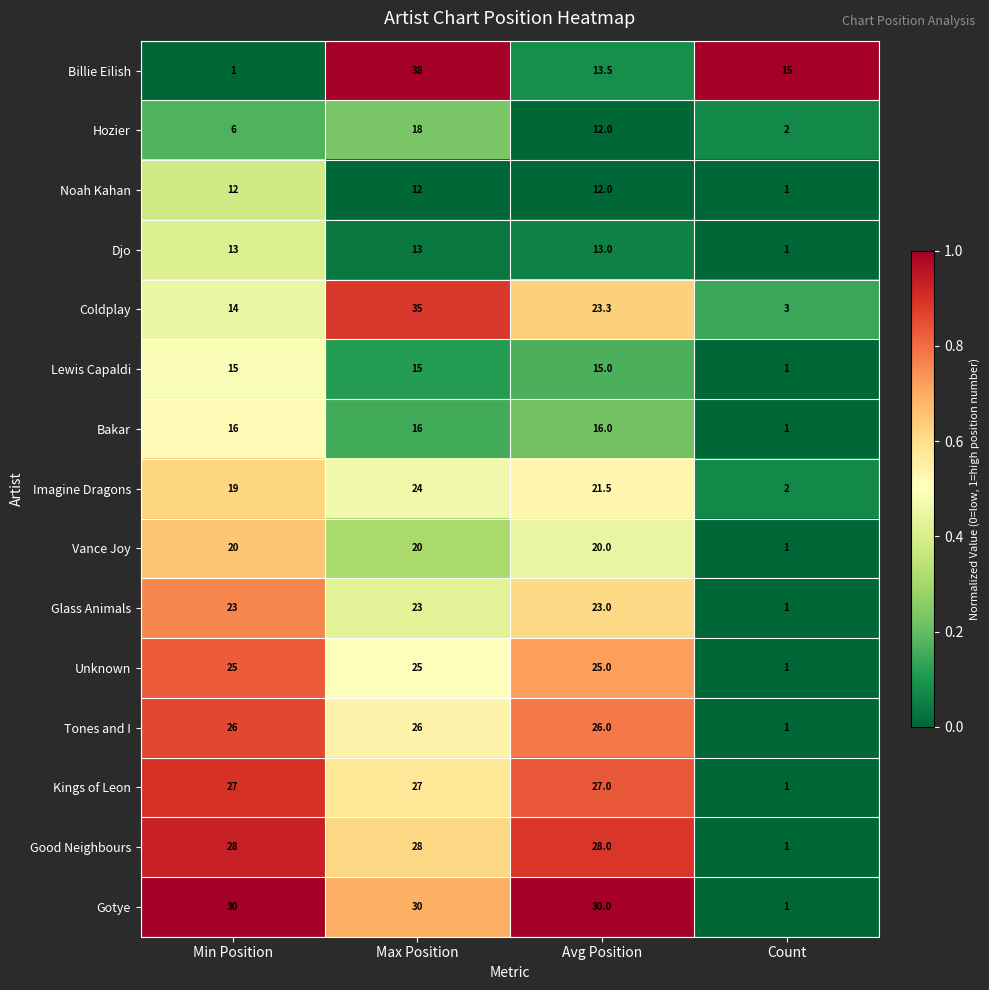

Rank the series at Min Position from lowest to highest value.

Billie Eilish, Hozier, Noah Kahan, Djo, Coldplay, Lewis Capaldi, Bakar, Imagine Dragons, Vance Joy, Glass Animals, Unknown, Tones and I, Kings of Leon, Good Neighbours, Gotye